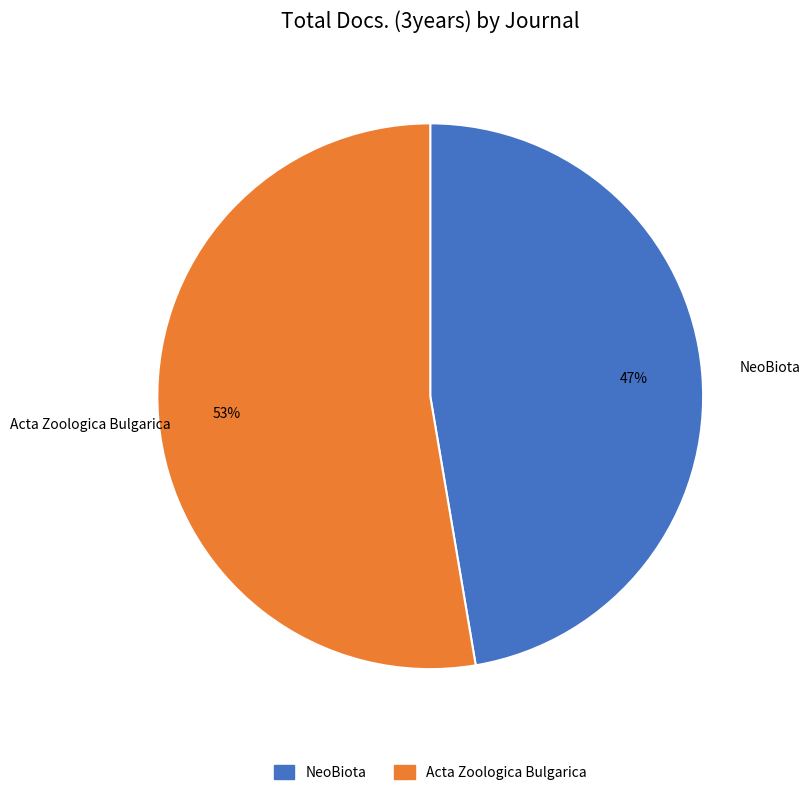

What is the ratio of the value at Acta Zoologica Bulgarica to the value at NeoBiota?

1.1